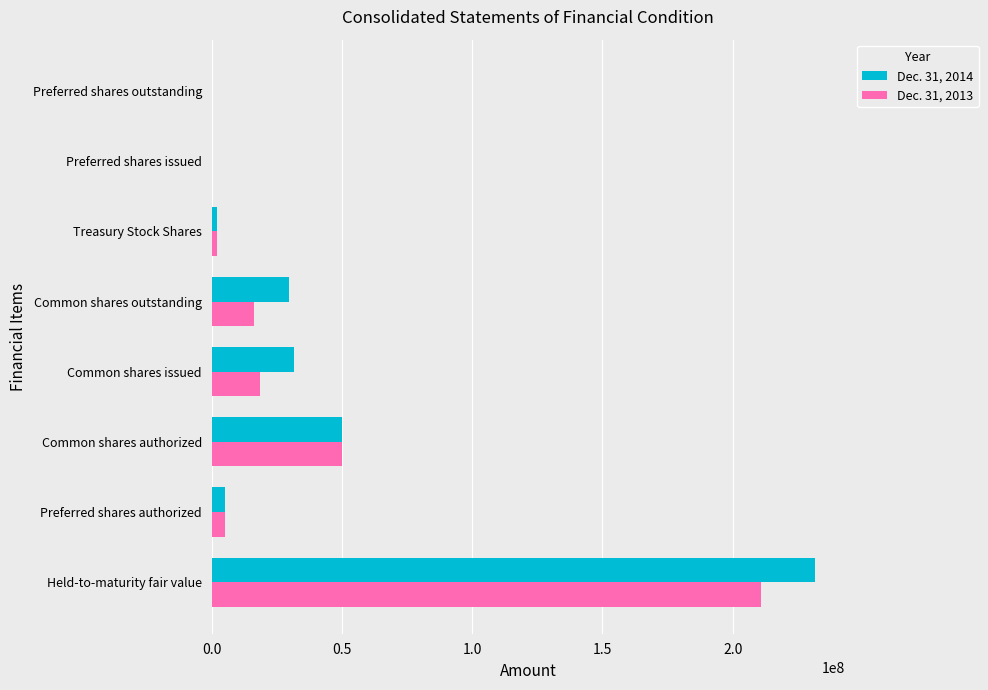

Which label corresponds to the largest value in the chart?

Held-to-maturity fair value